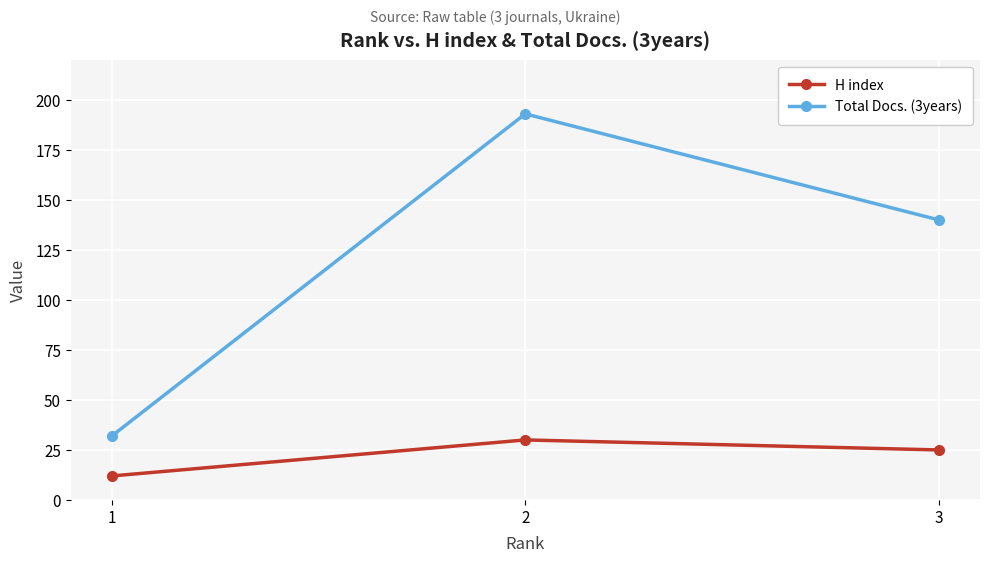

What are all the series names shown in the legend?

H index, Total Docs. (3years)